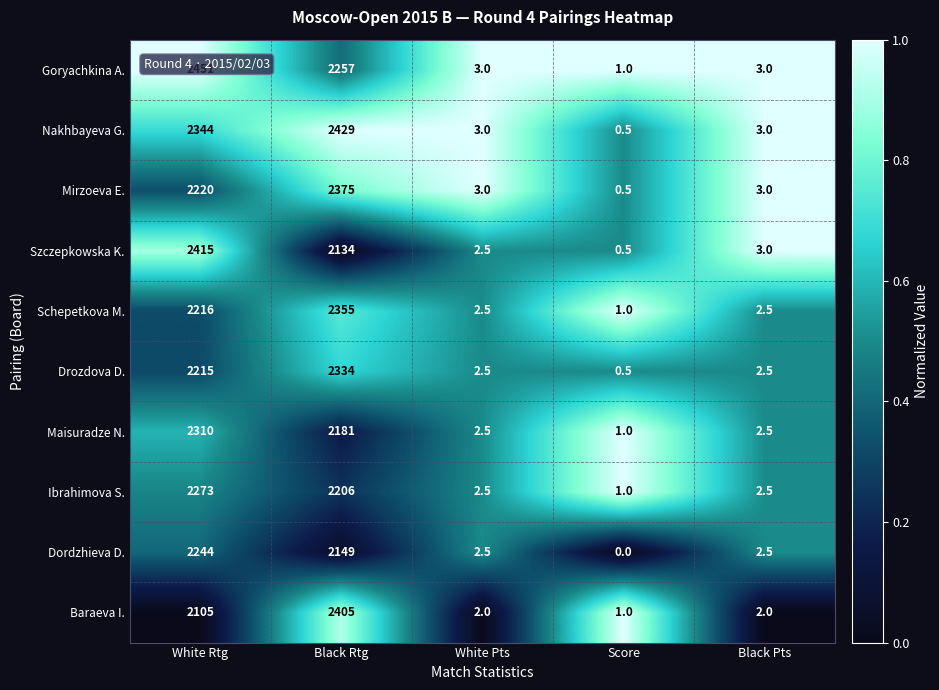

Which series has the largest total across all categories?

Nakhbayeva G.